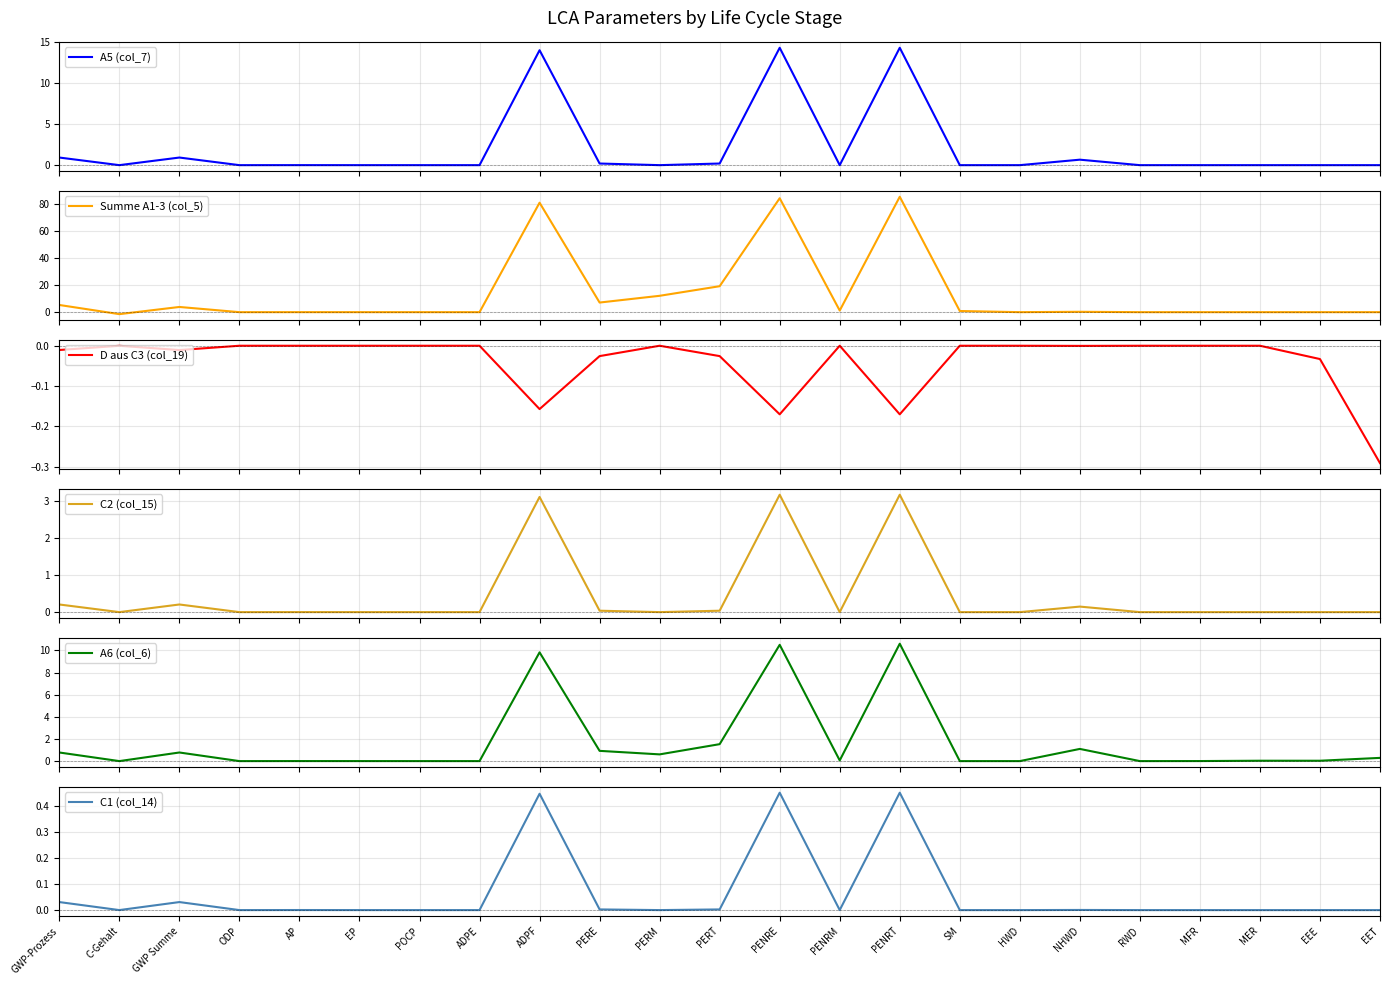

What value does the C2 (col_15) series have at PENRT?

3.2